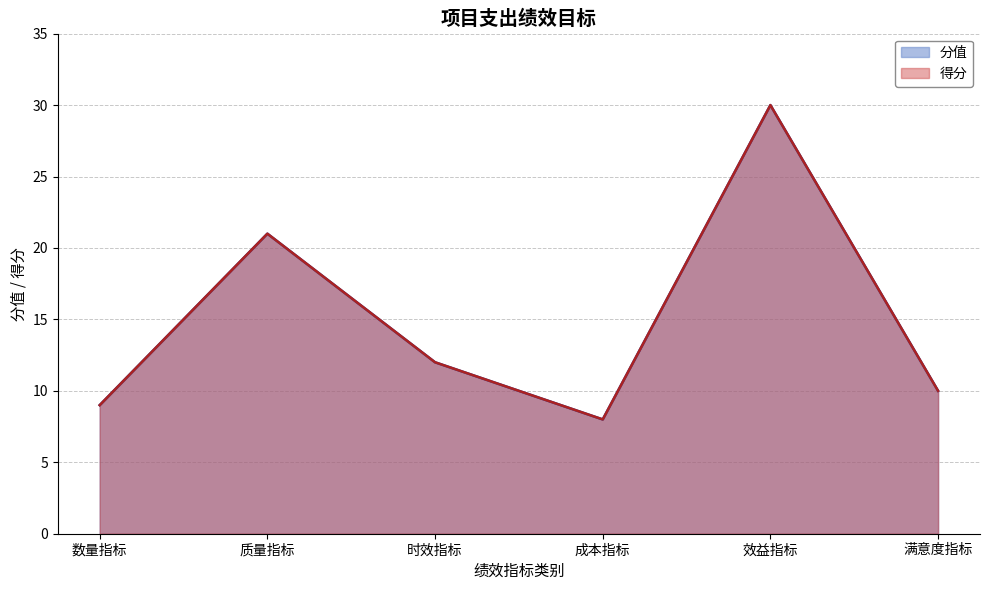

True or false: 分值 and 得分 intersect in this chart.

False